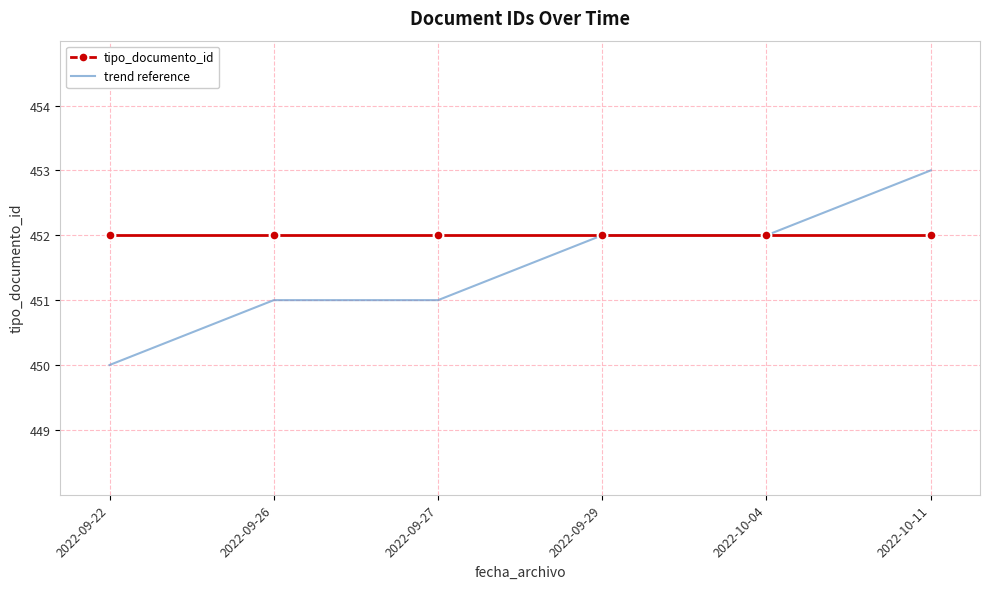

Which series has the largest total across all categories?

tipo_documento_id